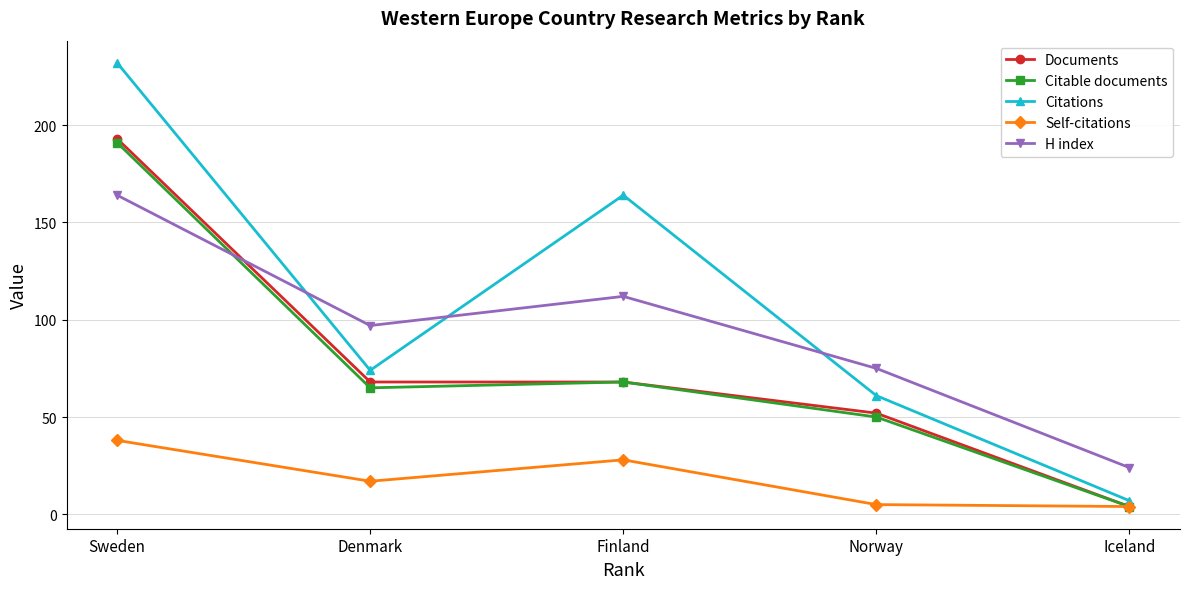

At which label does Self-citations reach its peak?

Sweden